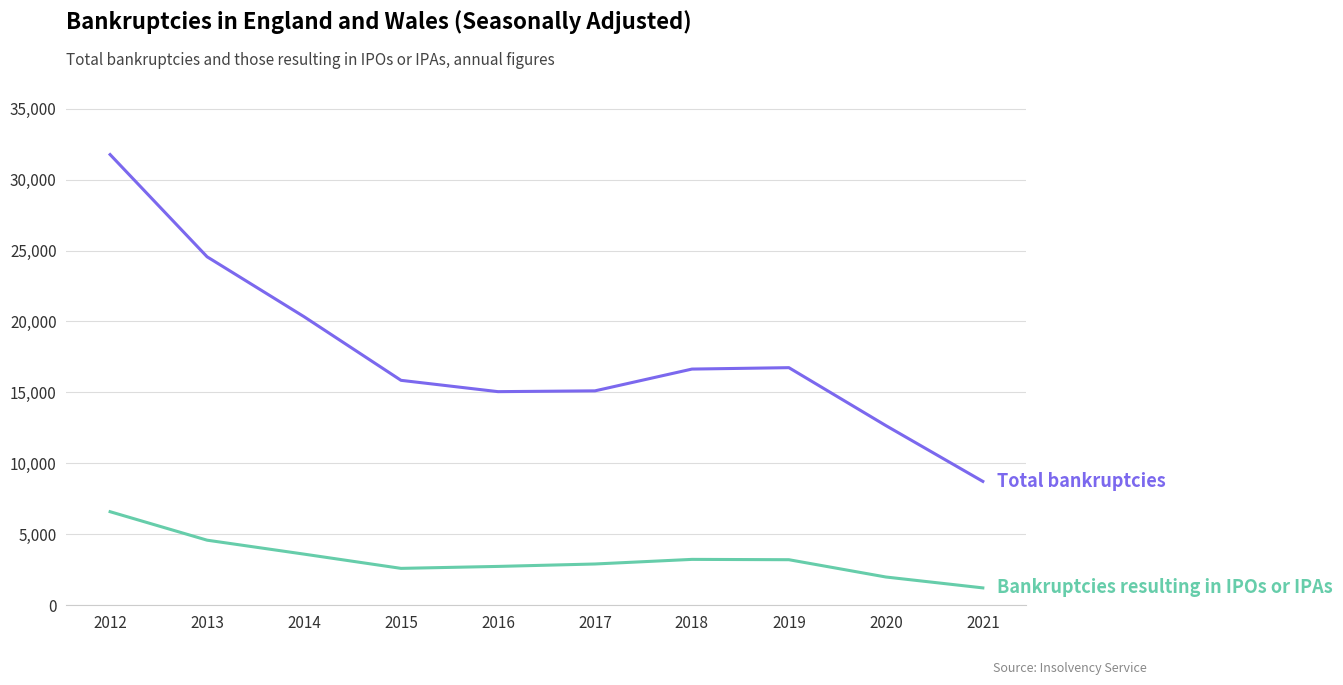

Which label corresponds to the largest value in the chart?

2012